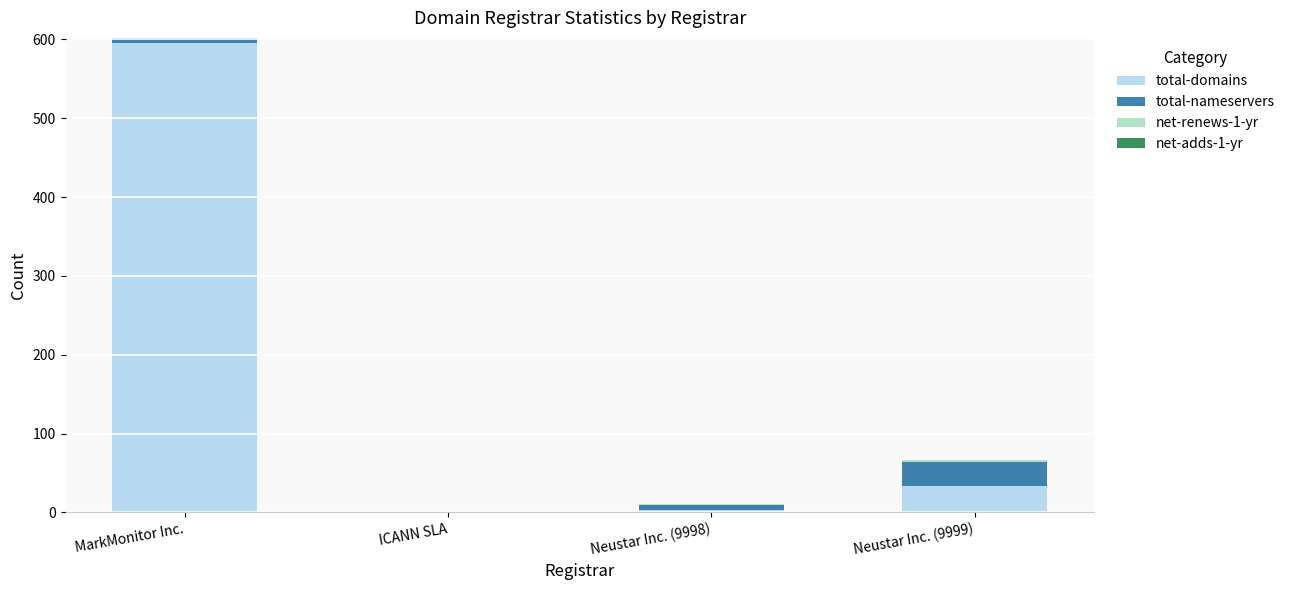

At which category is the sum across all series the highest?

MarkMonitor Inc.